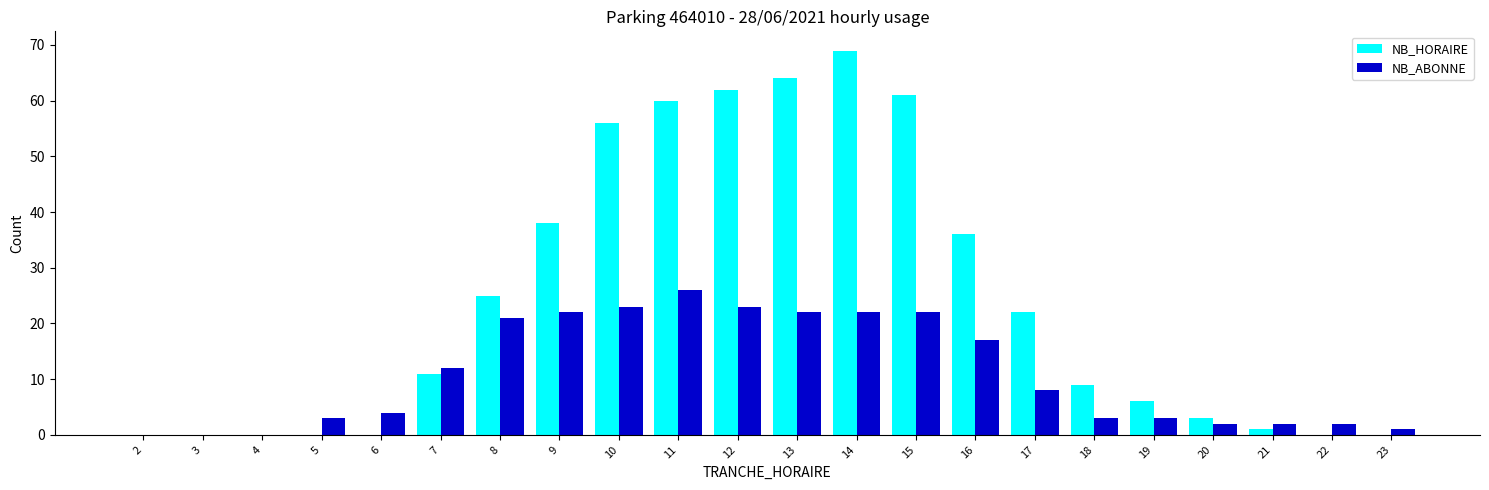

At which label is NB_ABONNE closest to 13?

7